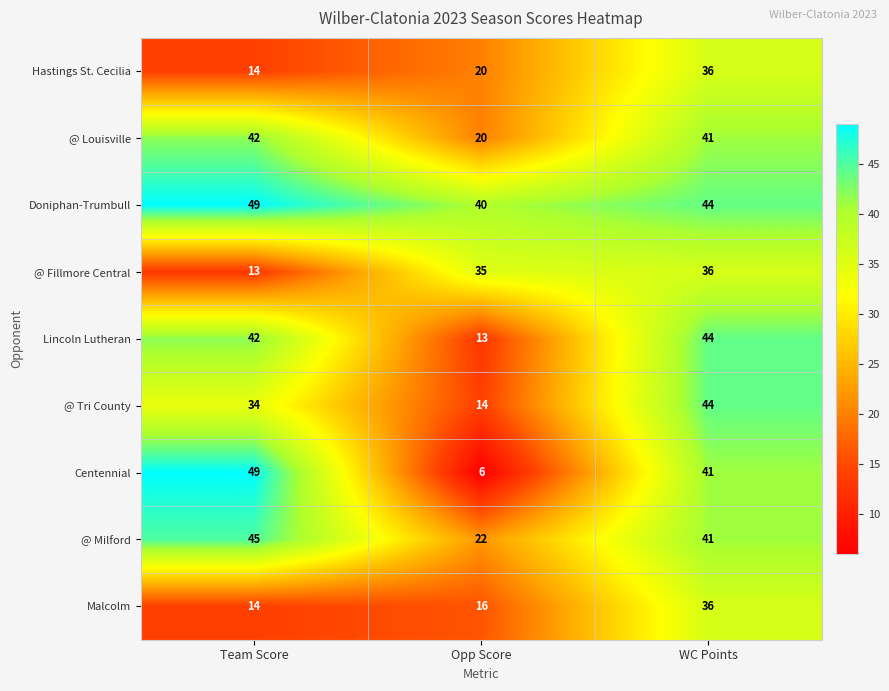

Reading left to right, extract all data points from this chart.

Hastings St. Cecilia: Team Score=14	Opp Score=20	WC Points=36
@ Louisville: Team Score=42	Opp Score=20	WC Points=41
Doniphan-Trumbull: Team Score=49	Opp Score=40	WC Points=44
@ Fillmore Central: Team Score=13	Opp Score=35	WC Points=36
Lincoln Lutheran: Team Score=42	Opp Score=13	WC Points=44
@ Tri County: Team Score=34	Opp Score=14	WC Points=44
Centennial: Team Score=49	Opp Score=6	WC Points=41
@ Milford: Team Score=45	Opp Score=22	WC Points=41
Malcolm: Team Score=14	Opp Score=16	WC Points=36